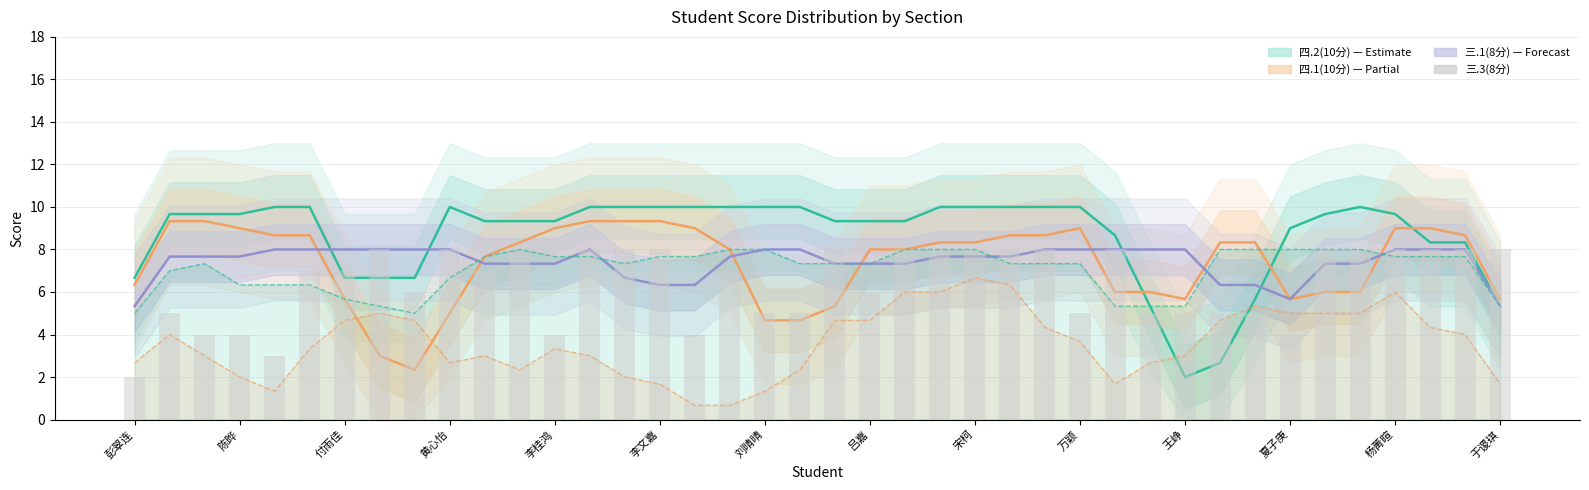

What is the value of the 三.1(8分) bar at the 25th from the left?

7.7